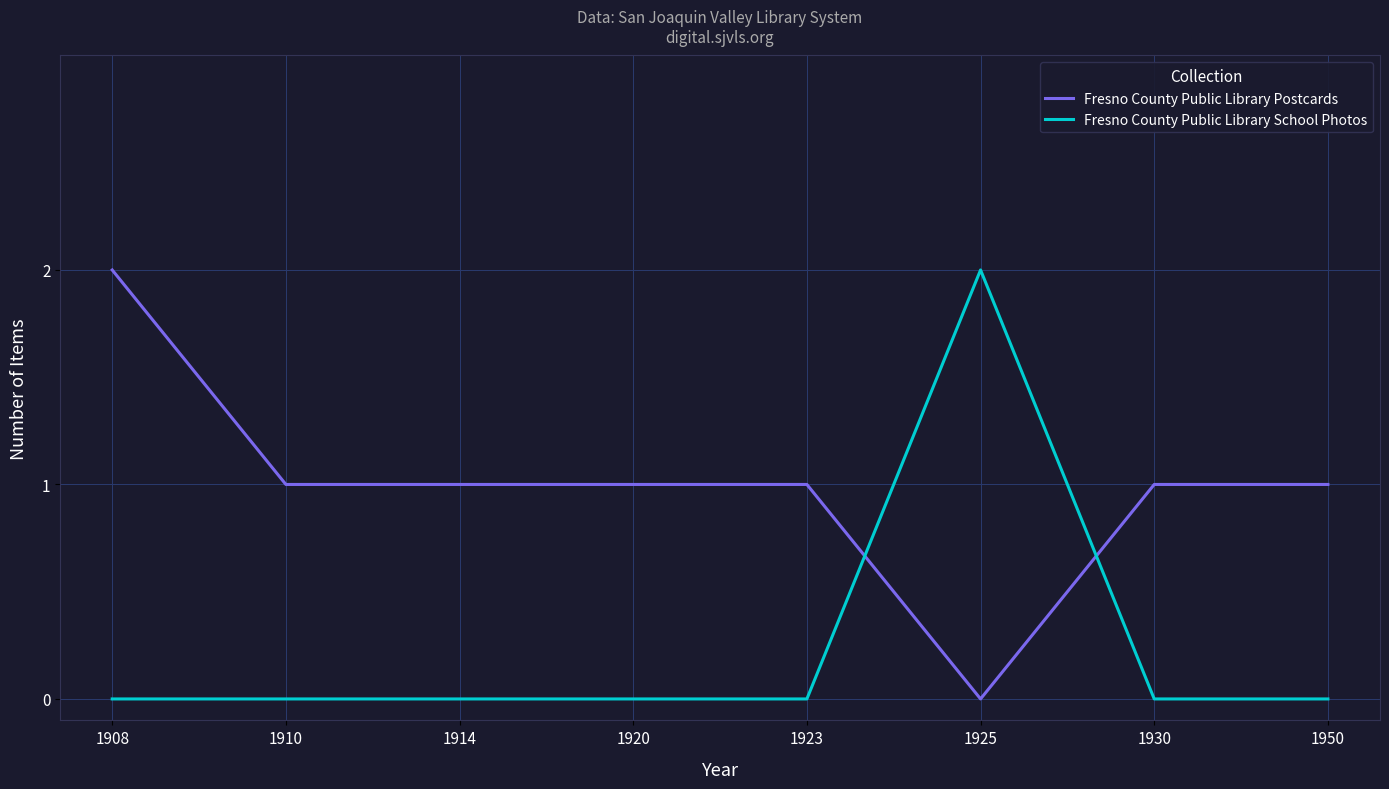

How many lines are shown in the chart?

2